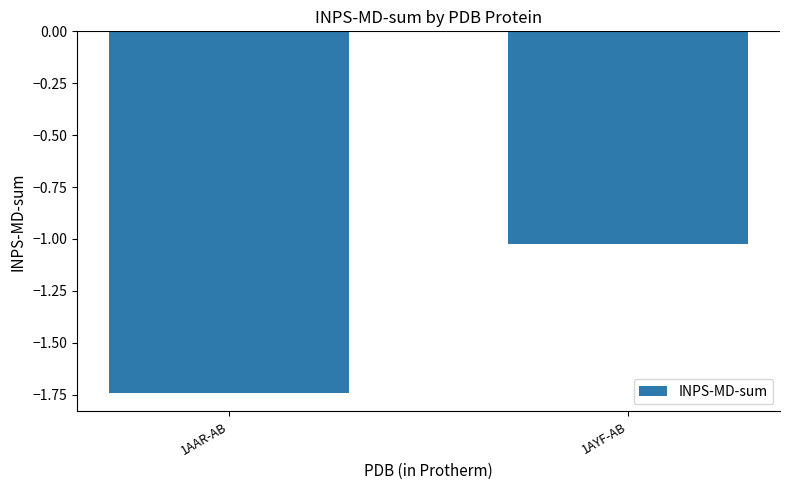

Which has a higher value, 1AYF-AB or 1AAR-AB?

1AYF-AB